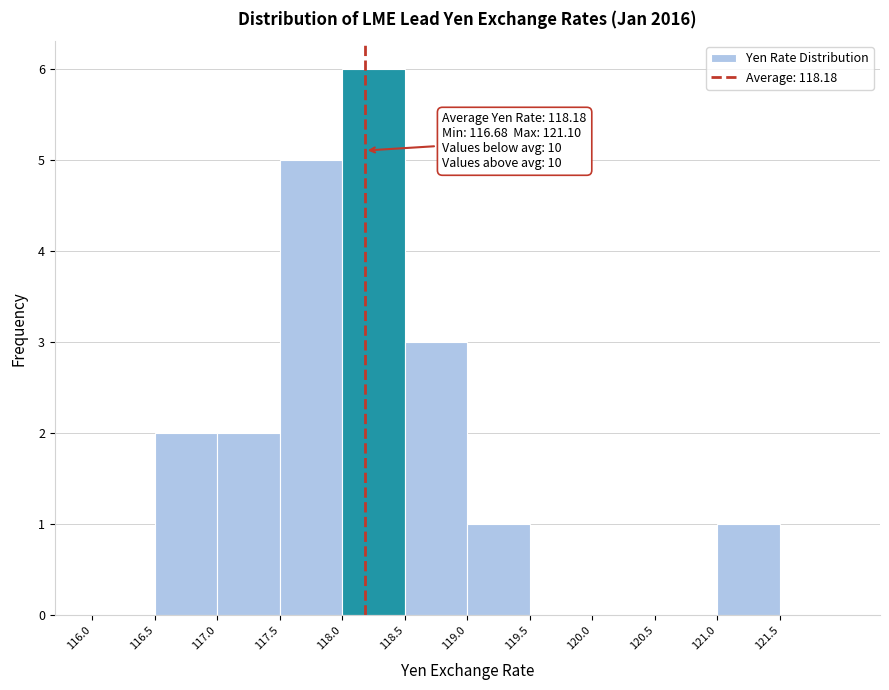

Which range on the x-axis has the tallest bar?

118.0 to 118.5